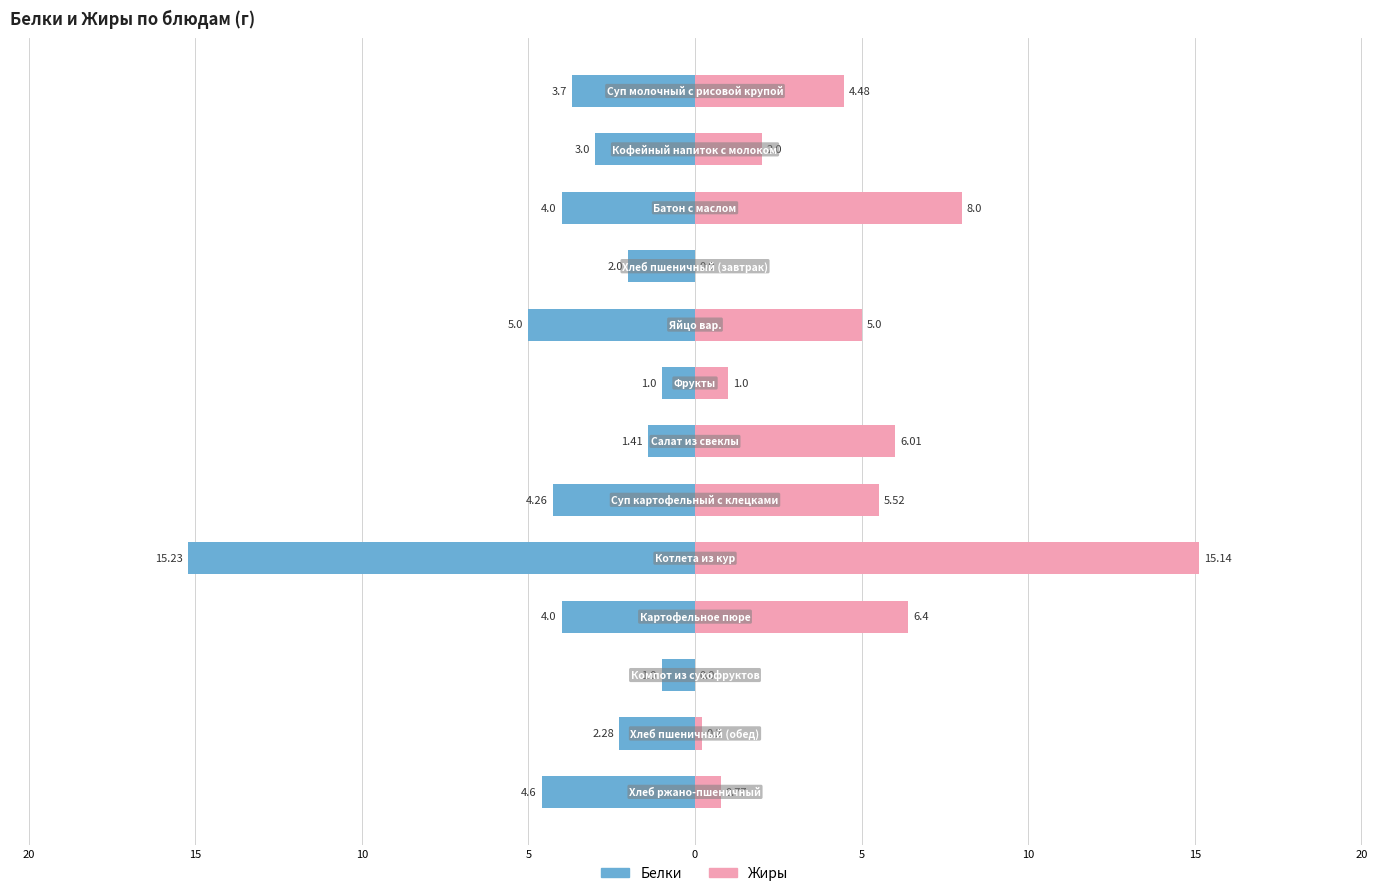

What are all the series names shown in the legend?

Белки, Жиры